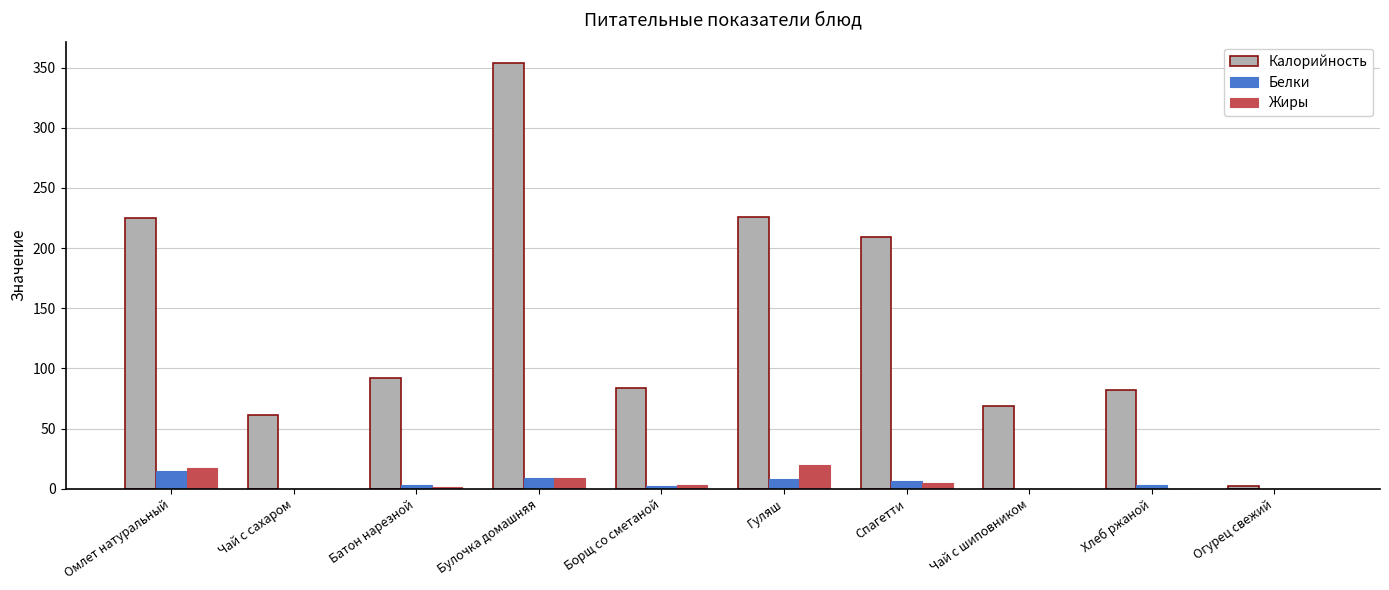

What are all the series names shown in the legend?

Калорийность, Белки, Жиры